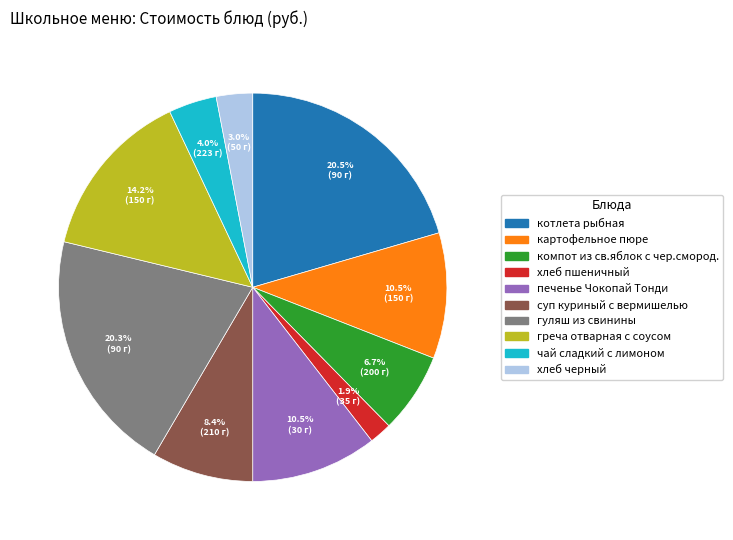

To the nearest percent, what portion does суп куриный с вермишелью represent?

8%